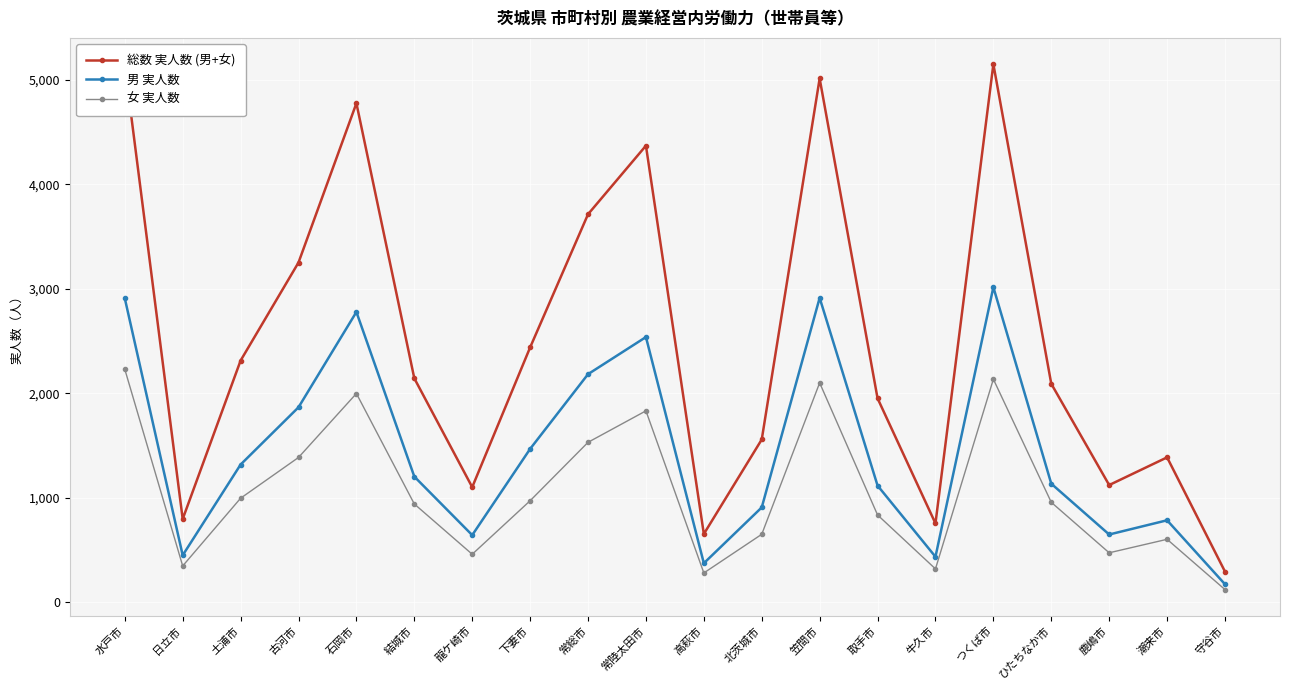

At which label does 男 実人数 reach its peak?

つくば市